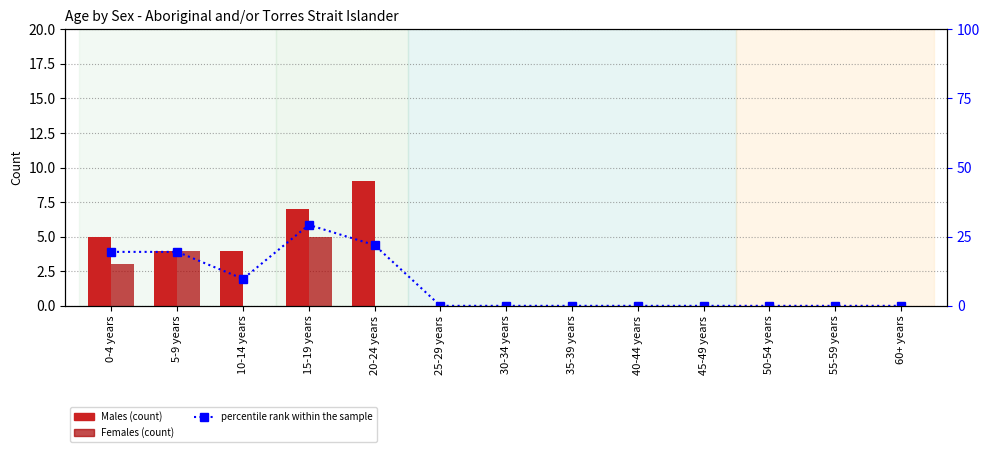

Rank the series by their average value, from lowest to highest.

Females, Males, percentile rank within the sample